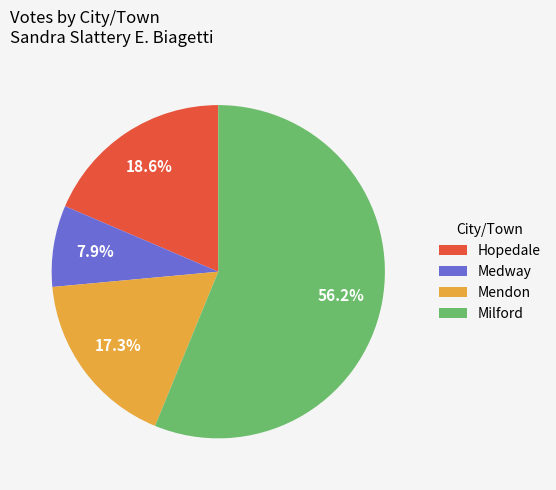

Is Mendon the majority of the pie?

No